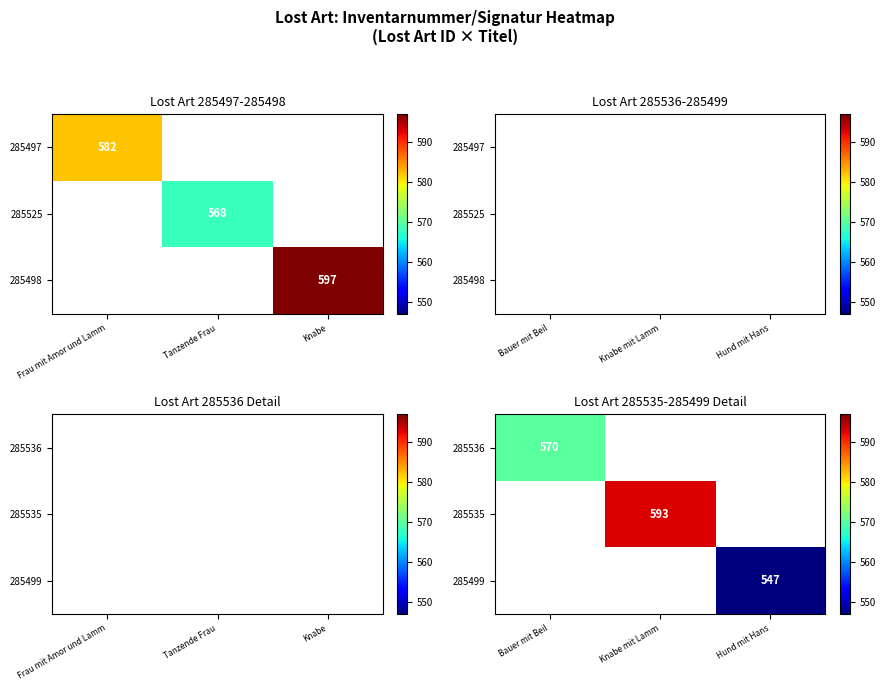

Is the value of 285536 at Hund mit Hans greater than the value of 285499 at Hund mit Hans?

No